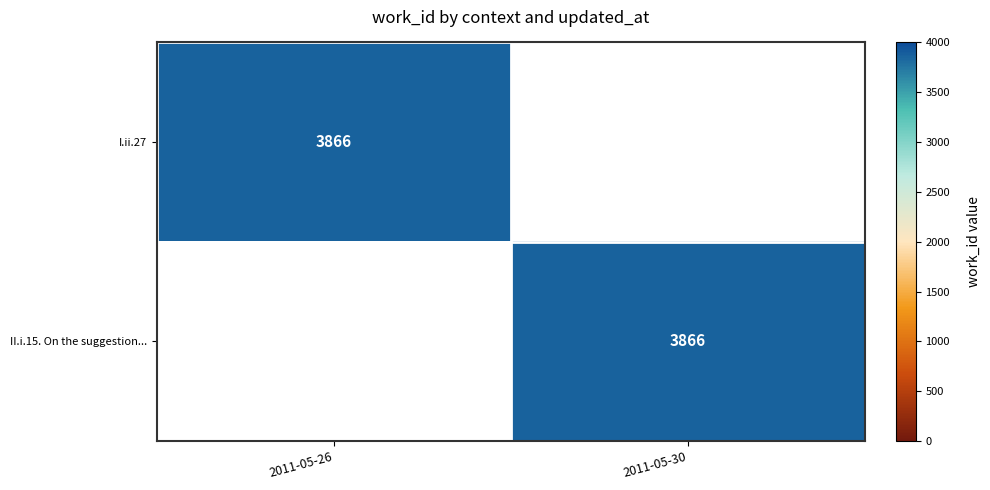

At which category is the sum across all series the highest?

2011-05-26